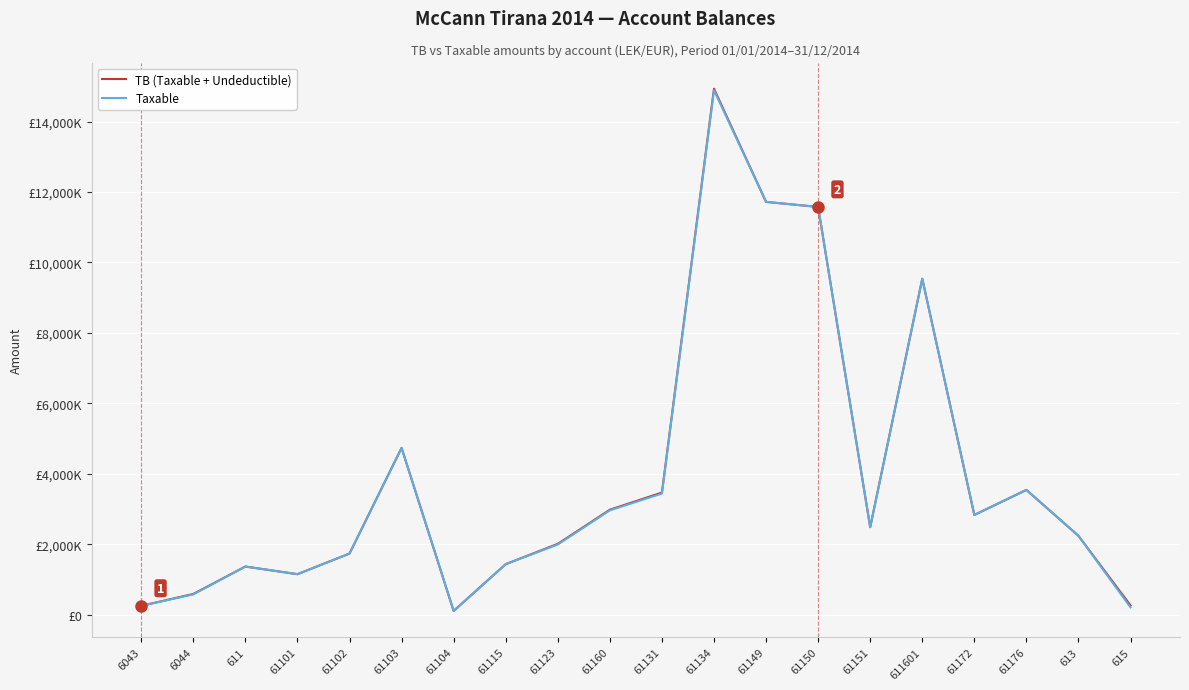

Reading left to right, extract all data points from this chart.

TB (Taxable + Undeductible): 6043=250227.1	6044=588118.9	611=1366068.5	61101=1149043.7	61102=1735151.5	61103=4735066.9	61104=105900.0	61115=1434003.2	61123=2010362.2	61160=2980057.7	61131=3465988.5	61134=14931158.8	61149=11717876.6	61150=11574631.1	61151=2483496.3	611601=9536057.6	61172=2830643.4	61176=3541660.7	613=2237506.0	615=261162.5
Taxable: 6043=250227.1	6044=575296.9	611=1366068.5	61101=1149043.7	61102=1735151.5	61103=4731146.9	61104=105900.0	61115=1433753.2	61123=1991862.2	61160=2961857.7	61131=3437988.5	61134=14887859.8	61149=11717876.6	61150=11574631.1	61151=2482098.3	611601=9536057.6	61172=2830643.4	61176=3541660.7	613=2237506.0	615=206884.5